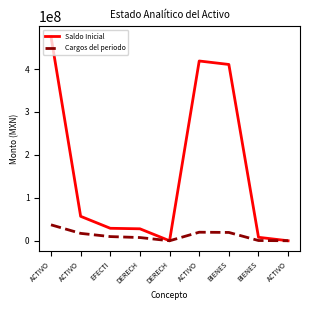

Is this an area chart (filled region under the line)?

No